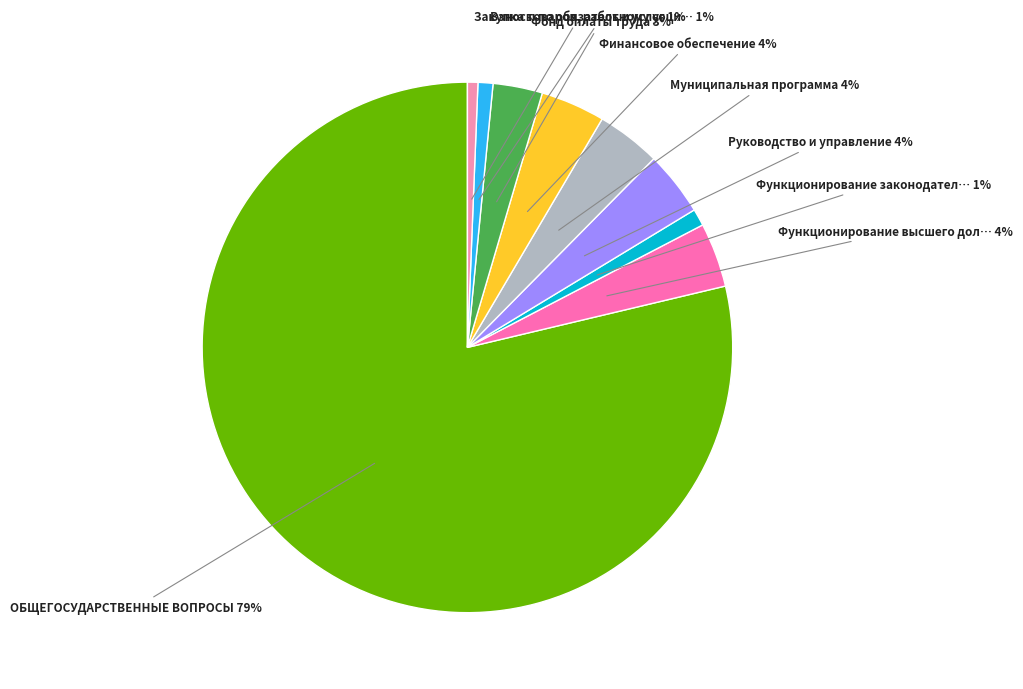

Does any single category account for the majority?

Yes